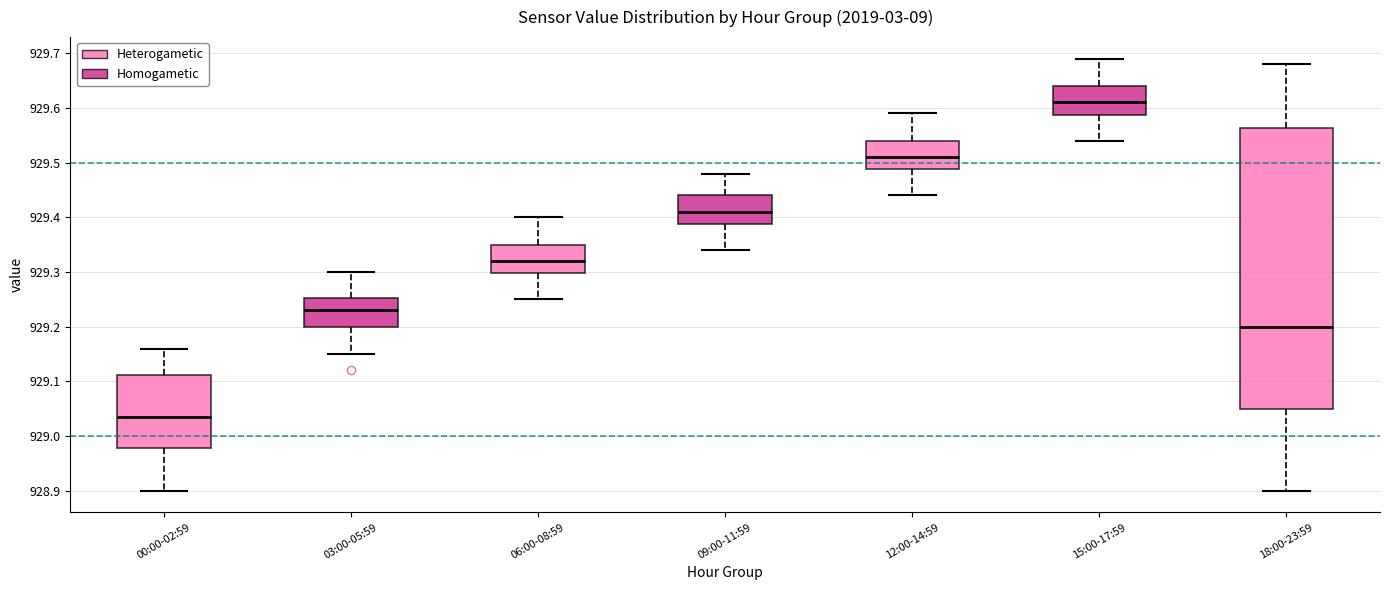

Reading left to right, transcribe this box plot: for each box, give where its median line is, the range the box spans, and where its two whiskers end, as read against the y-axis. The values are not printed on the chart, so give them approximately, as read against the axis.

00:00-02:59: median 929.04, box 928.98 to 929.11, whiskers 928.90 to 929.16
03:00-05:59: median 929.23, box 929.20 to 929.25, whiskers 929.15 to 929.30
06:00-08:59: median 929.32, box 929.30 to 929.35, whiskers 929.25 to 929.40
09:00-11:59: median 929.41, box 929.39 to 929.44, whiskers 929.34 to 929.48
12:00-14:59: median 929.51, box 929.49 to 929.54, whiskers 929.44 to 929.59
15:00-17:59: median 929.61, box 929.59 to 929.64, whiskers 929.54 to 929.69
18:00-23:59: median 929.20, box 929.05 to 929.56, whiskers 928.90 to 929.68